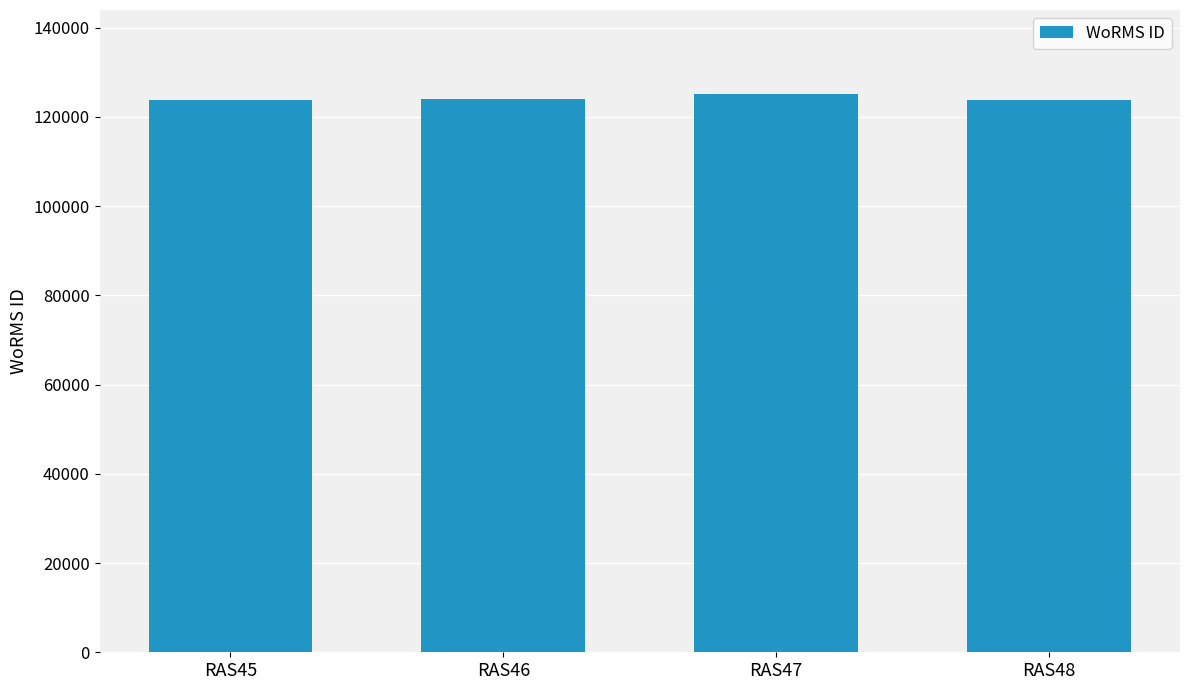

Is it true that the value at RAS47 is 64736?

False